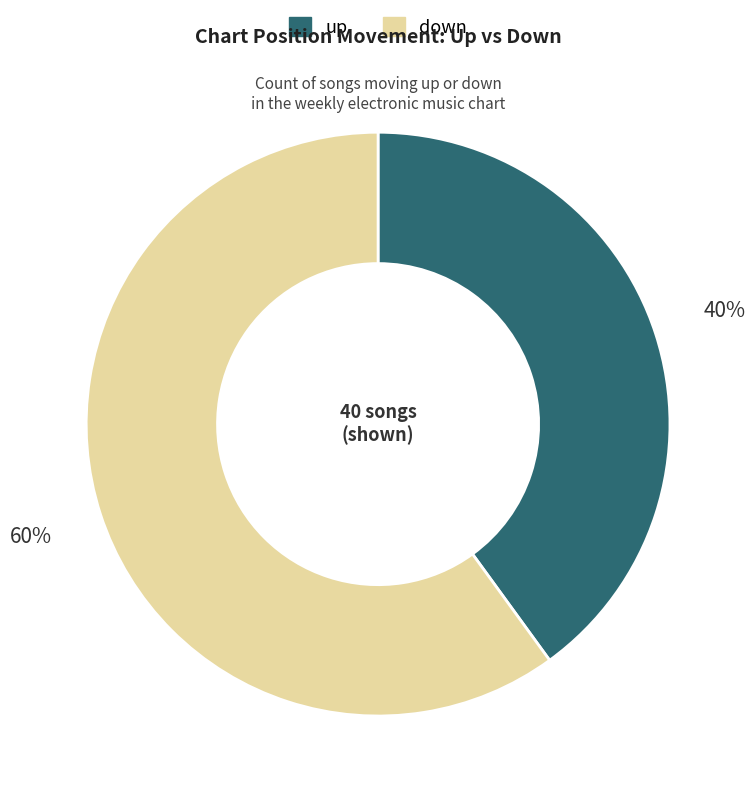

To the nearest percent, what percentage of the pie is down?

60%